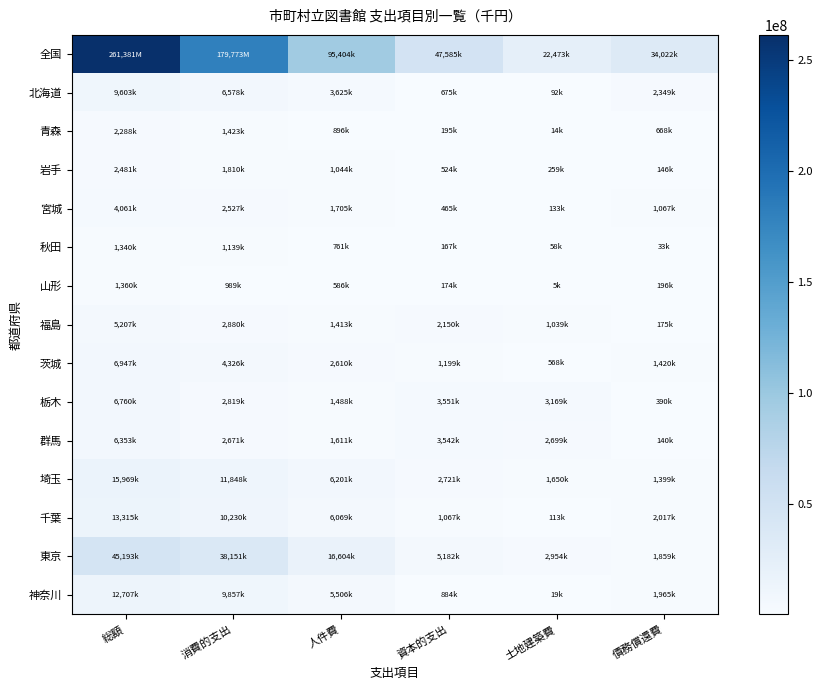

Reading left to right, extract all data points from this chart.

全国: 総額=261381250	消費的支出=179773784	人件費=95404526	資本的支出=47585367	土地建築費=22473617	債務償還費=34022099
北海道: 総額=9603530	消費的支出=6578197	人件費=3625970	資本的支出=675941	土地建築費=92204	債務償還費=2349392
青森: 総額=2288616	消費的支出=1423994	人件費=896045	資本的支出=195813	土地建築費=14143	債務償還費=668809
岩手: 総額=2481671	消費的支出=1810477	人件費=1044042	資本的支出=524835	土地建築費=259936	債務償還費=146359
宮城: 総額=4061241	消費的支出=2527992	人件費=1705704	資本的支出=465446	土地建築費=133849	債務償還費=1067803
秋田: 総額=1340345	消費的支出=1139781	人件費=761154	資本的支出=167212	土地建築費=58083	債務償還費=33352
山形: 総額=1360614	消費的支出=989519	人件費=586353	資本的支出=174314	土地建築費=5788	債務償還費=196781
福島: 総額=5207110	消費的支出=2880787	人件費=1413964	資本的支出=2150643	土地建築費=1039817	債務償還費=175680
茨城: 総額=6947028	消費的支出=4326393	人件費=2610258	資本的支出=1199871	土地建築費=568753	債務償還費=1420764
栃木: 総額=6760901	消費的支出=2819189	人件費=1488121	資本的支出=3551053	土地建築費=3169816	債務償還費=390659
群馬: 総額=6353955	消費的支出=2671116	人件費=1611172	資本的支出=3542799	土地建築費=2699297	債務償還費=140040
埼玉: 総額=15969371	消費的支出=11848388	人件費=6201441	資本的支出=2721321	土地建築費=1650956	債務償還費=1399662
千葉: 総額=13315622	消費的支出=10230648	人件費=6069390	資本的支出=1067555	土地建築費=113548	債務償還費=2017419
東京: 総額=45193295	消費的支出=38151345	人件費=16604736	資本的支出=5182549	土地建築費=2954366	債務償還費=1859401
神奈川: 総額=12707096	消費的支出=9857111	人件費=5506386	資本的支出=884877	土地建築費=19865	債務償還費=1965108